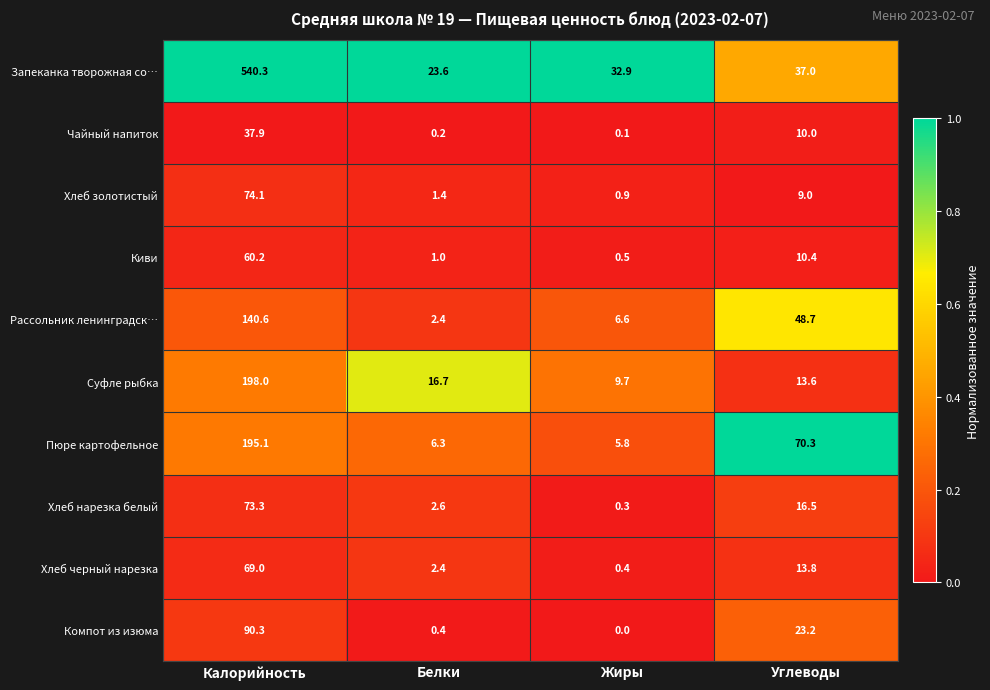

At which category is the sum across all series the highest?

Калорийность